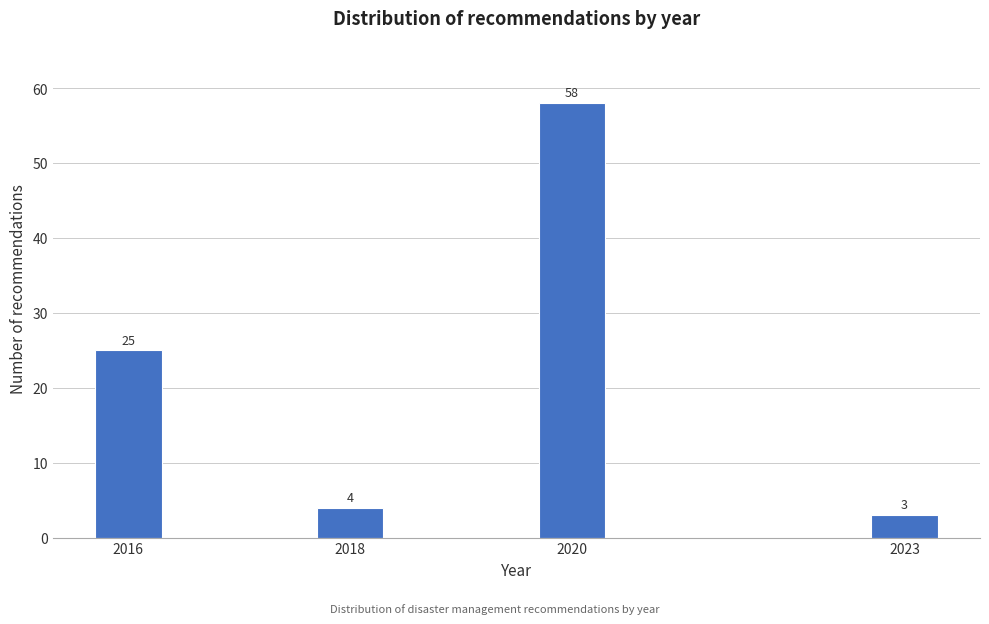

Reading left to right, extract all data points from this chart.

2016=25	2018=4	2020=58	2023=3